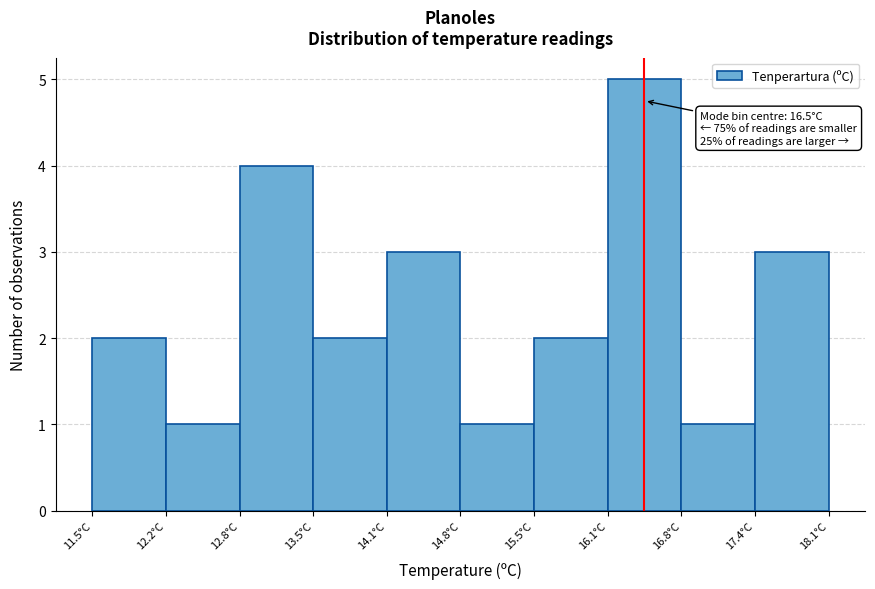

Over which range of the x-axis is the bar tallest?

16.12 to 16.78